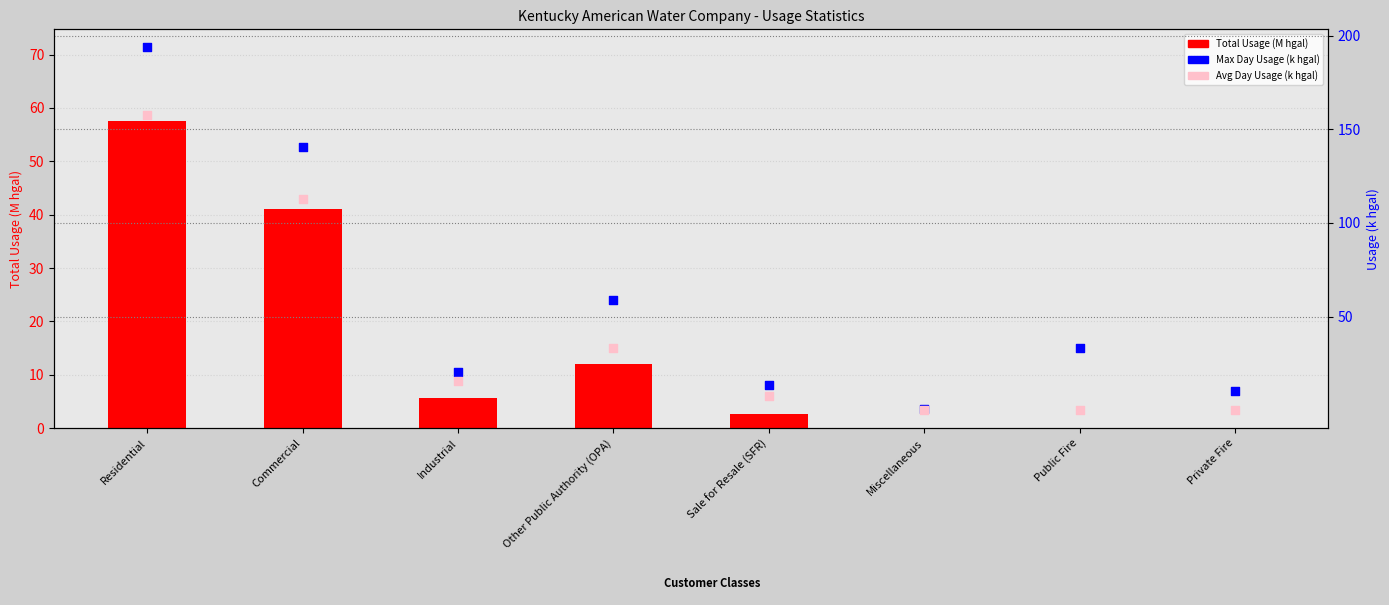

Is the value of Avg Day Usage (k hgal) at Private Fire greater than the value of Max Day Usage (k hgal) at Private Fire?

No